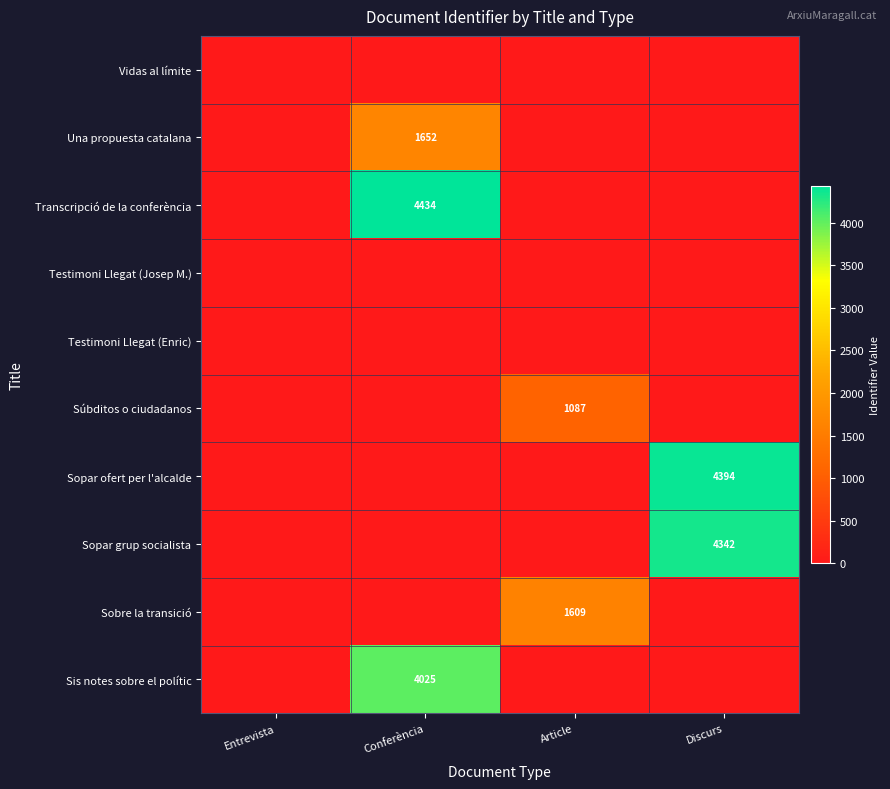

Between Conferència and Article, which is larger?

Conferència